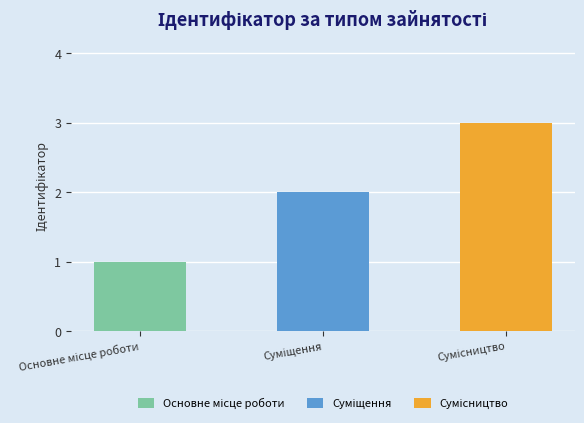

Reading left to right, what are all the values shown in this chart?

1	2	3